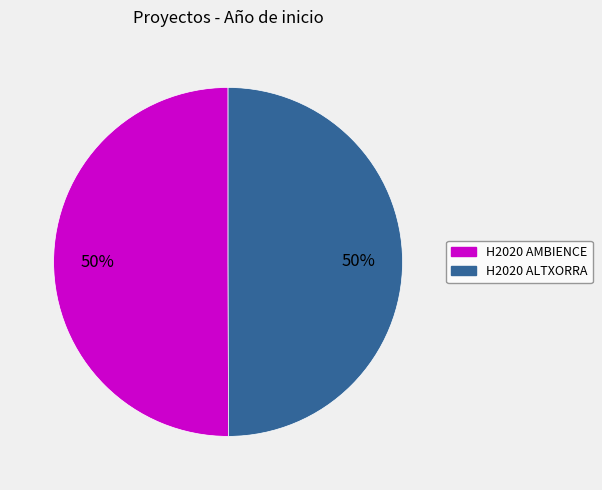

Count the number of slices in the pie.

2